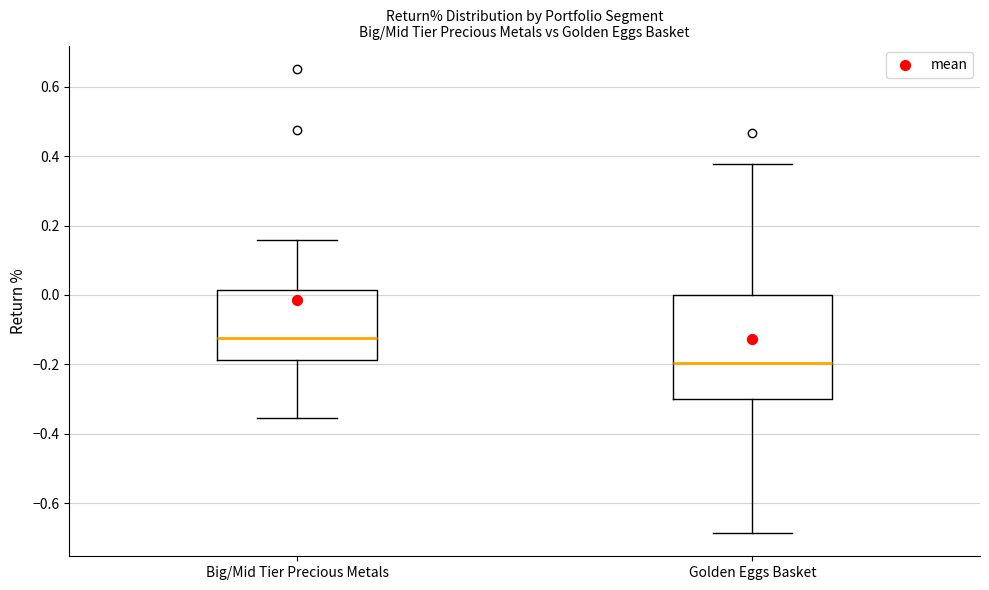

Where is the lower edge of the box for Golden Eggs Basket on the y-axis? The values are not printed on the chart, so give them approximately, as read against the axis.

-0.30